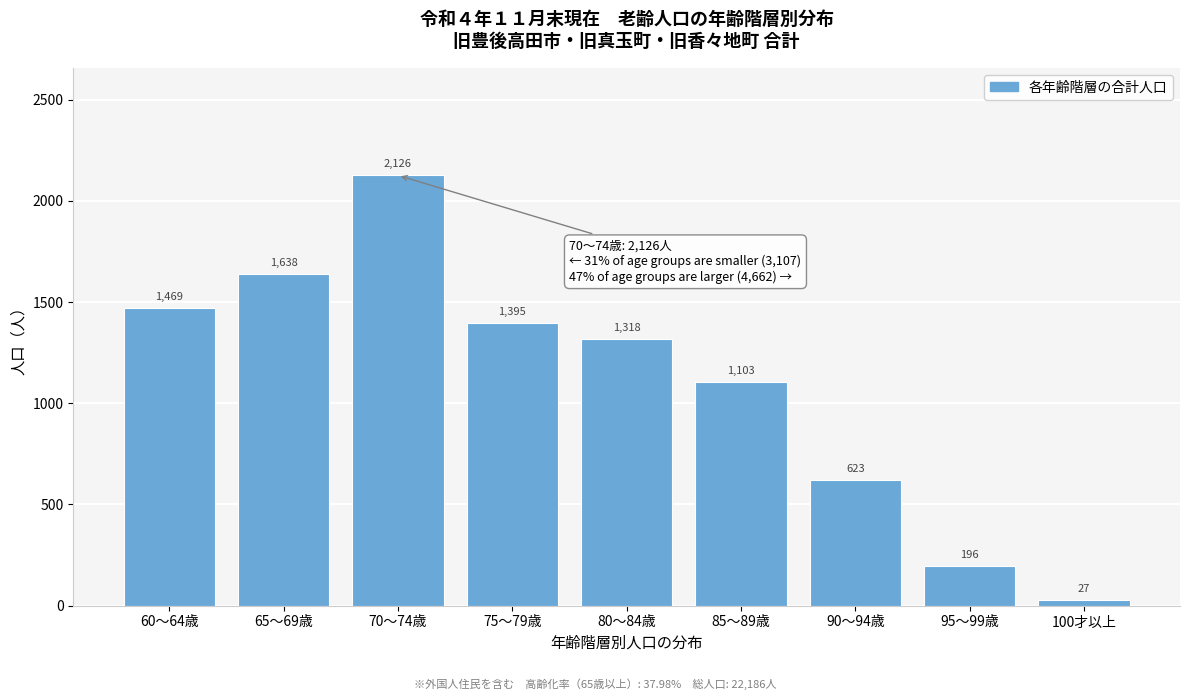

Reading right to left, extract all data points from this chart.

100才以上=27	95～99歳=196	90～94歳=623	85～89歳=1103	80～84歳=1318	75～79歳=1395	70～74歳=2126	65～69歳=1638	60～64歳=1469